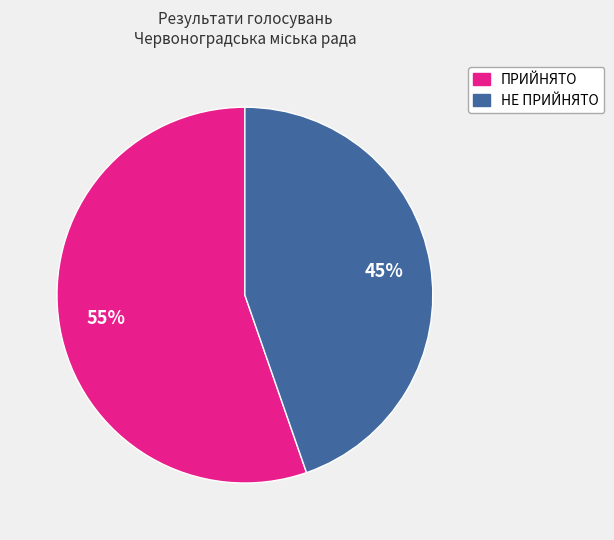

What is the majority slice?

ПРИЙНЯТО